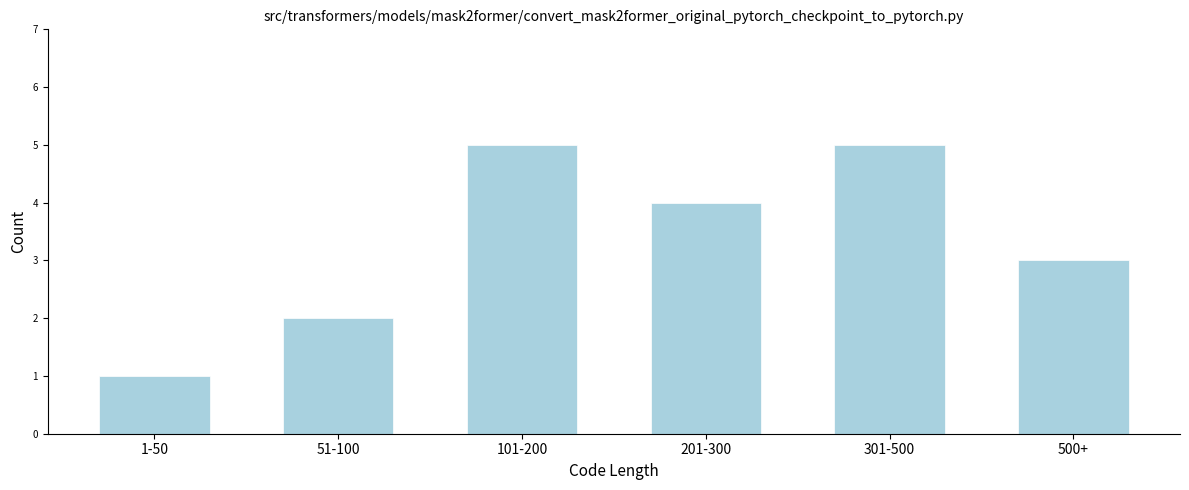

Reading left to right, extract all data points from this chart.

1-50=1	51-100=2	101-200=5	201-300=4	301-500=5	500+=3